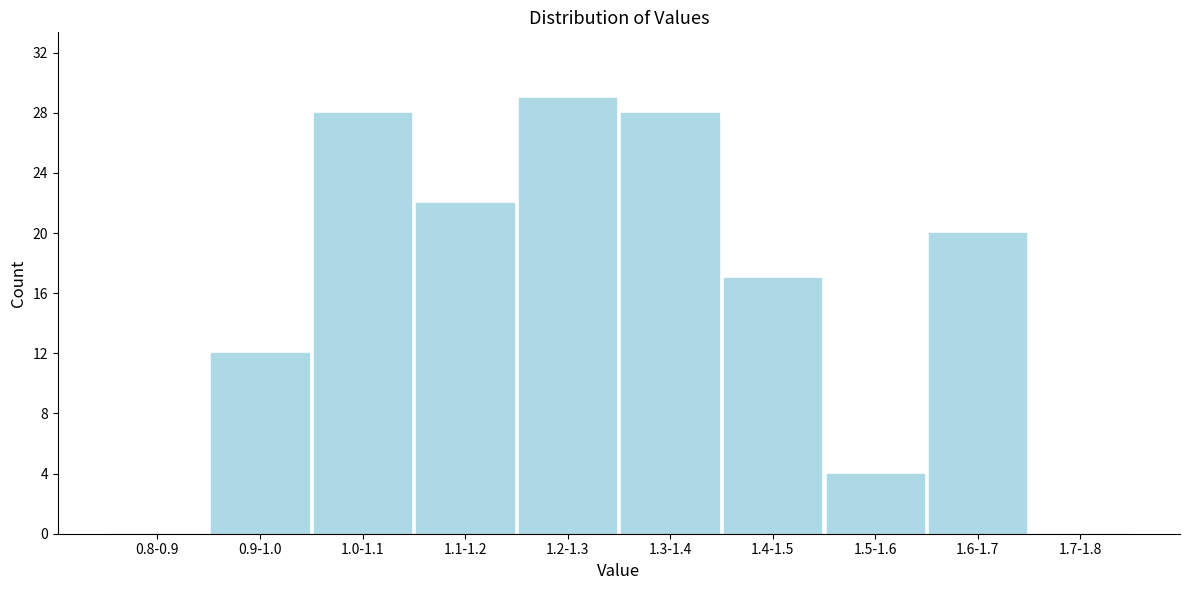

Reading left to right, transcribe all the data shown in this chart.

0.8-0.9=0	0.9-1.0=12	1.0-1.1=28	1.1-1.2=22	1.2-1.3=29	1.3-1.4=28	1.4-1.5=17	1.5-1.6=4	1.6-1.7=20	1.7-1.8=0